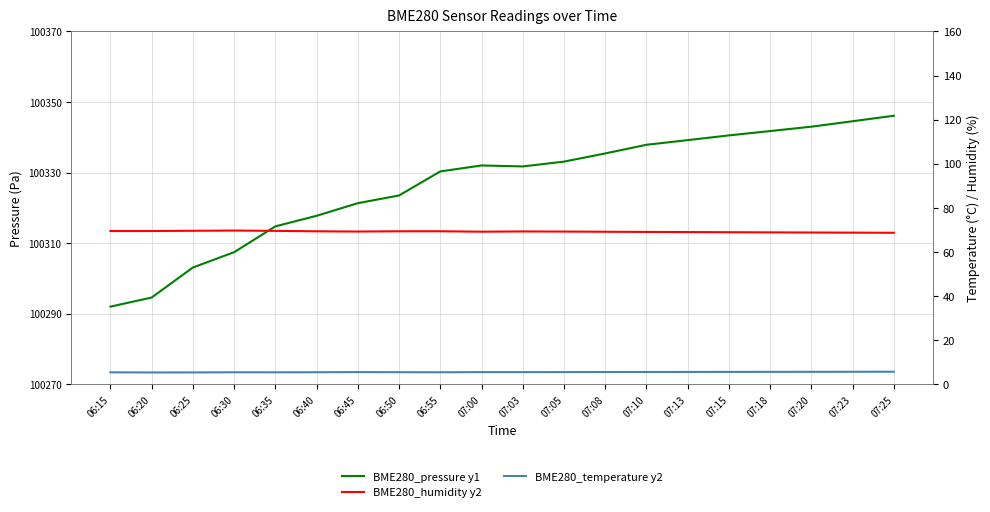

Rank the categories by BME280_temperature y2 value from highest to lowest.

07:25, 07:23, 07:20, 07:18, 07:15, 07:13, 07:10, 07:08, 07:05, 06:45, 07:00, 07:03, 06:50, 06:40, 06:55, 06:30, 06:15, 06:35, 06:25, 06:20